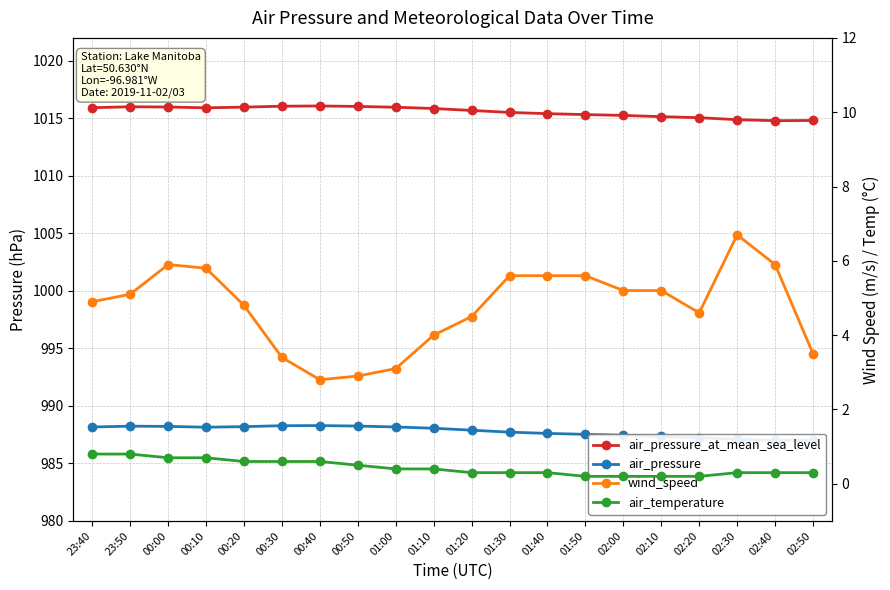

True or false: wind_speed has more than 2 interior local peaks.

False